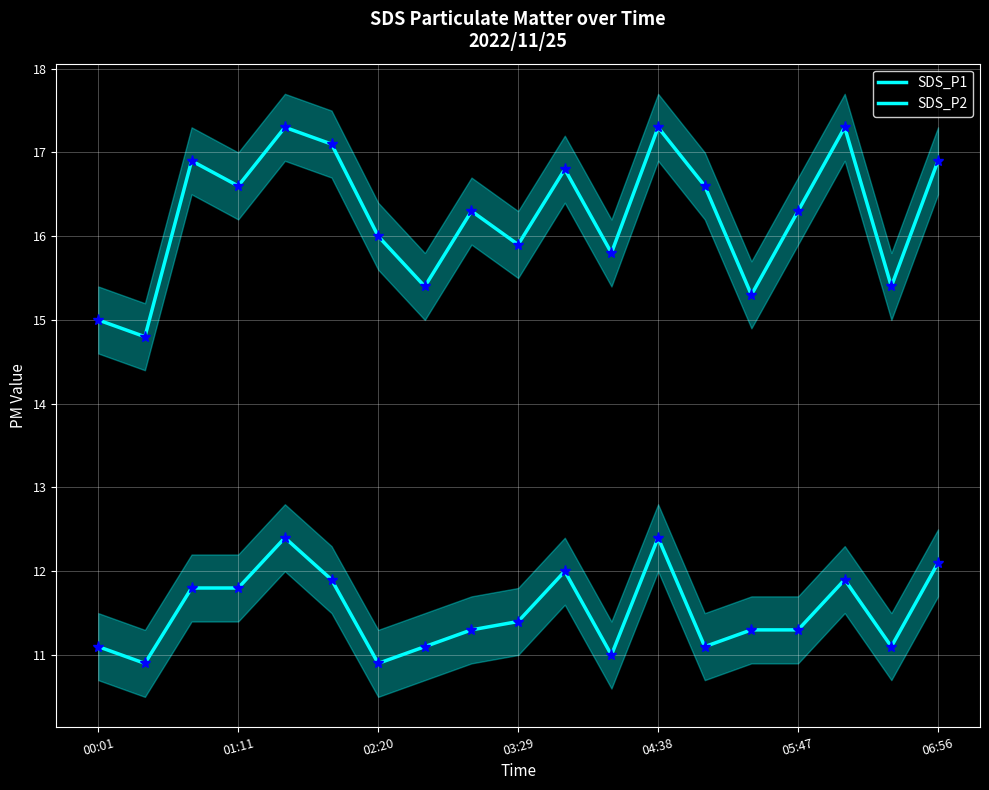

How many values in the SDS_P1 series are below 16?

7